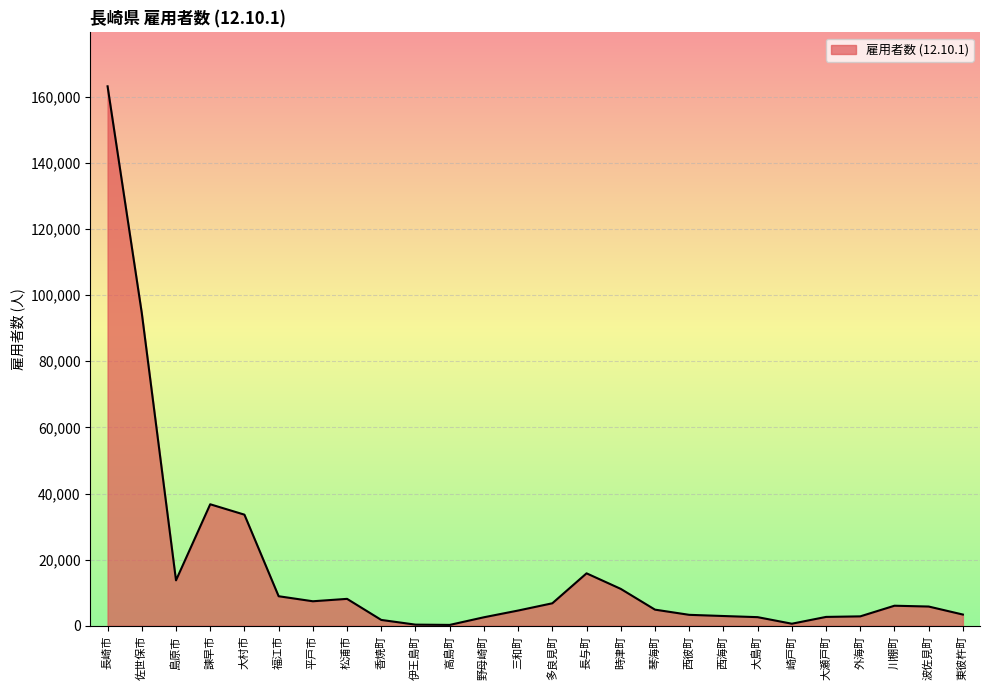

What is the maximum value shown in the chart?

163135